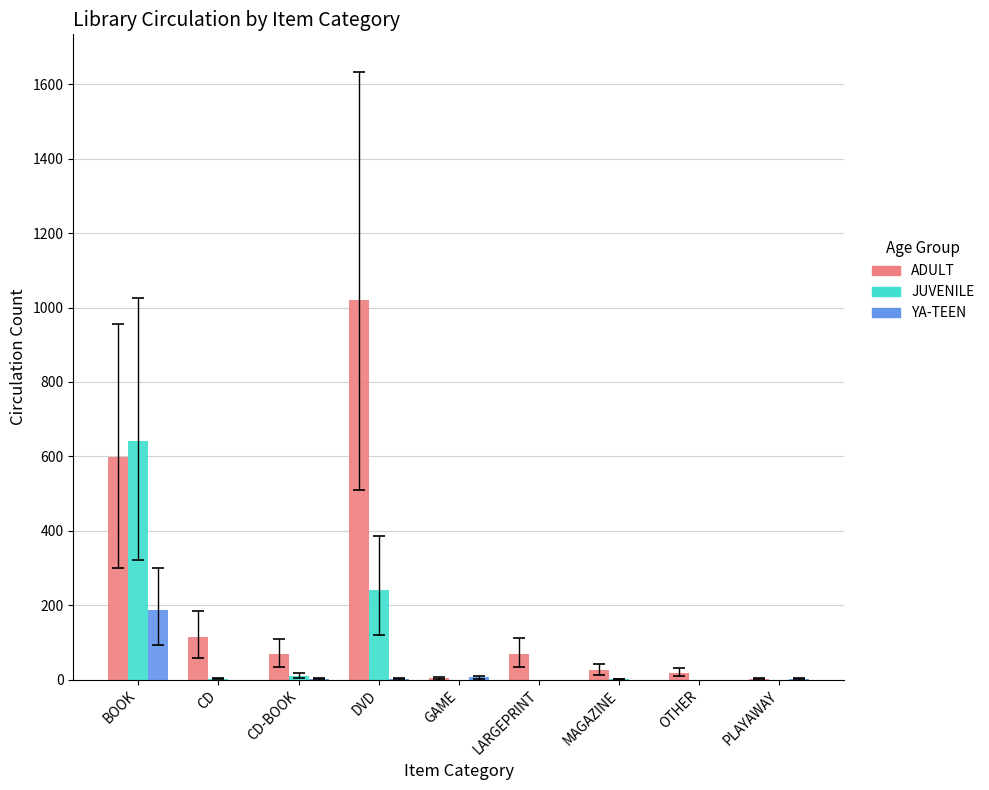

True or false: ADULT has a value of 1020 at DVD.

True